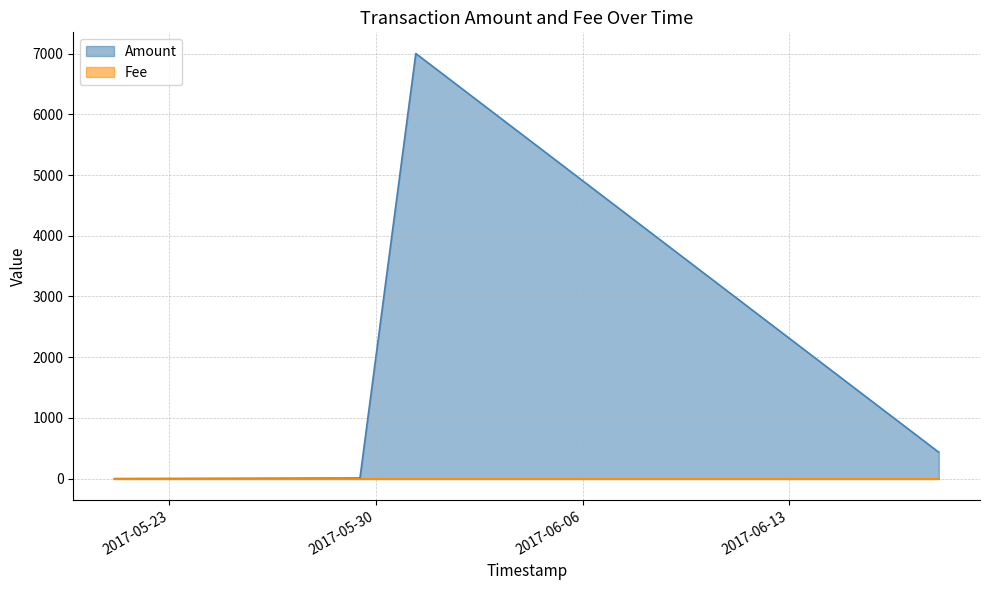

Which has a higher value, 2017-05-29 10:42:39 or 2017-06-18 01:25:30?

2017-06-18 01:25:30